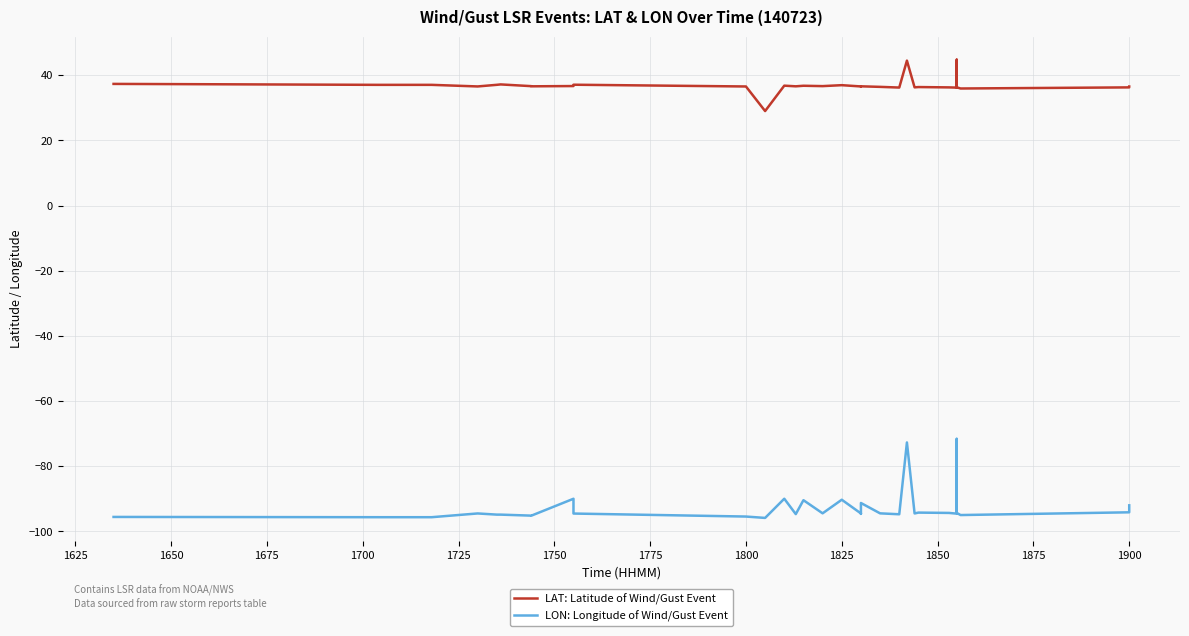

What is the average value of the LAT: Latitude of Wind/Gust Event series?

36.8